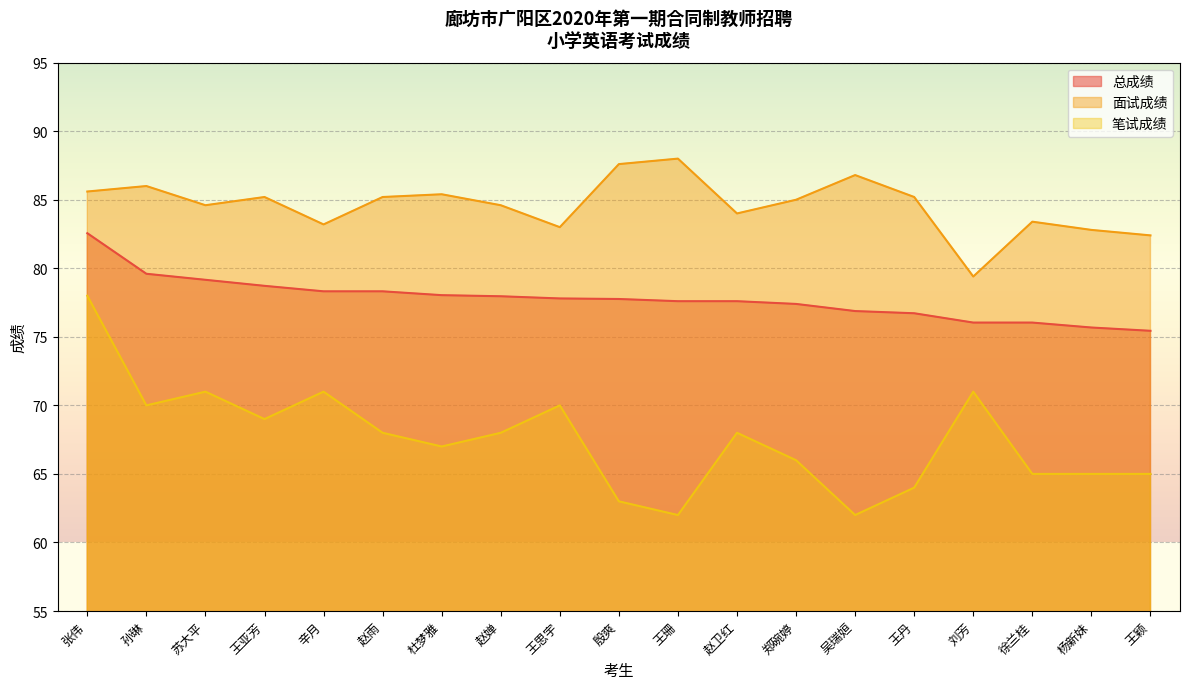

What is the difference between the highest and lowest values at 徐兰桂?

18.4